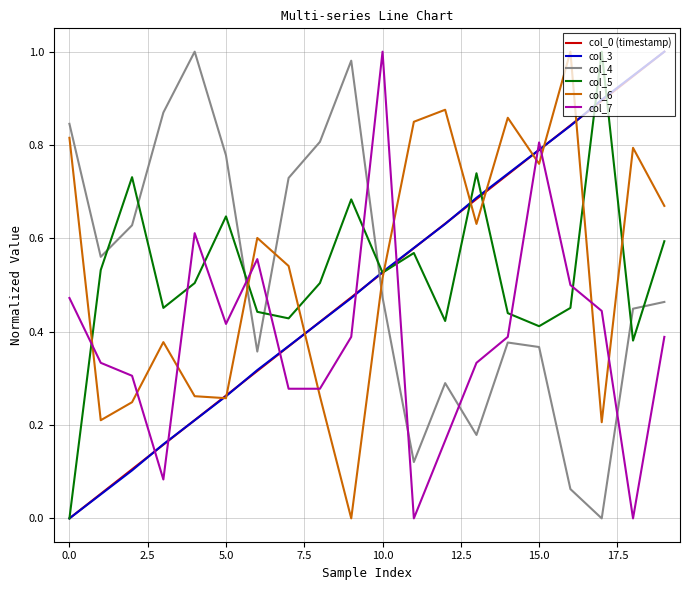

Which series ends up on top after the final intersection of col_5 and col_7?

col_5